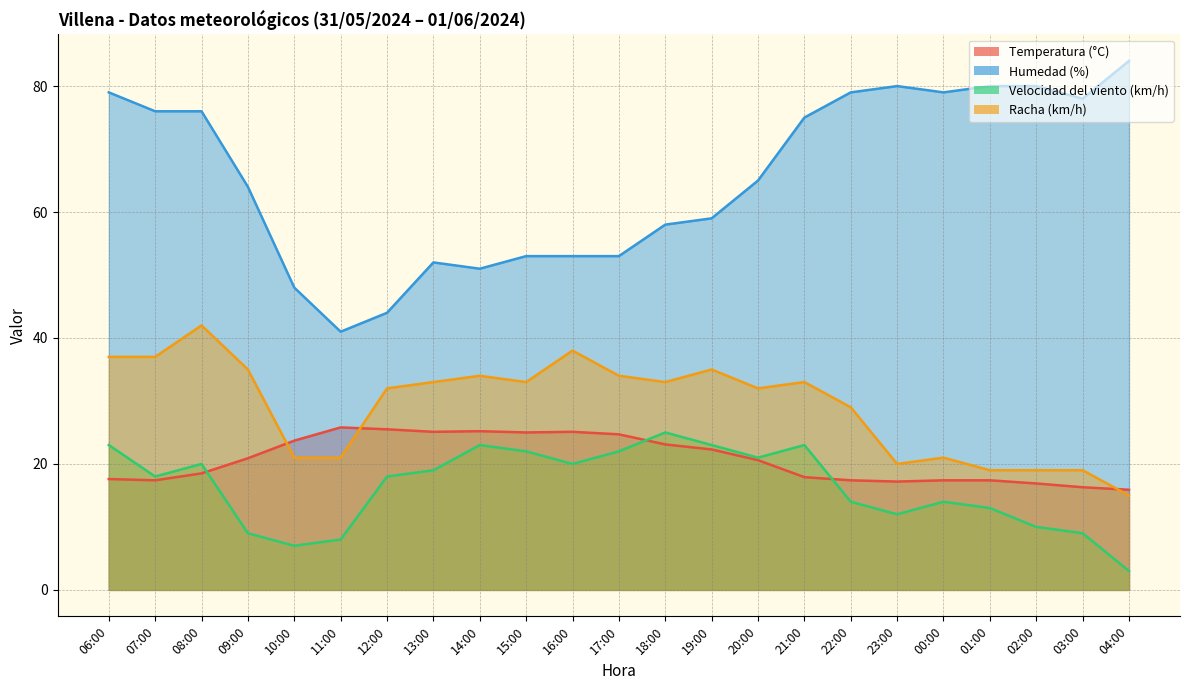

What is the sum of all Temperatura (°C) values?

476.9